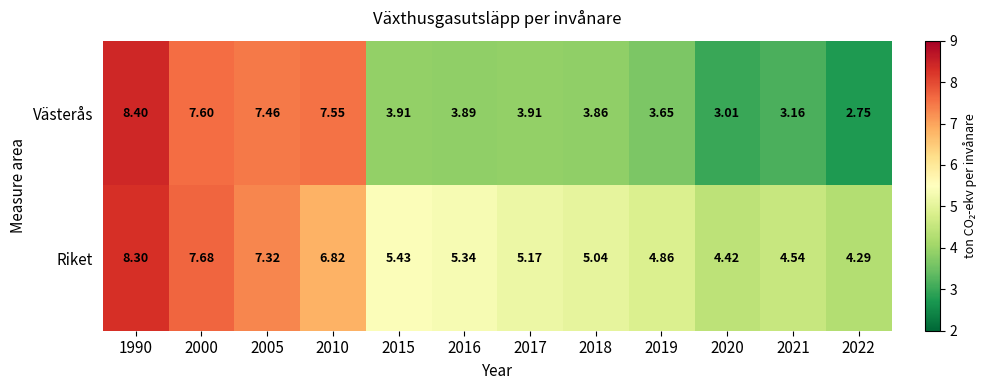

Which series changed the most between 2020 and 2021?

Västerås